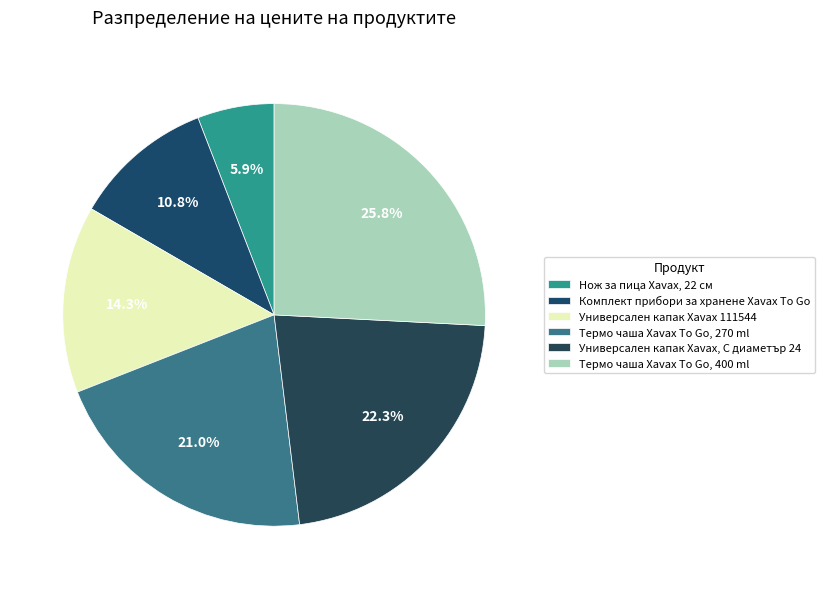

Count the number of slices in the pie.

6